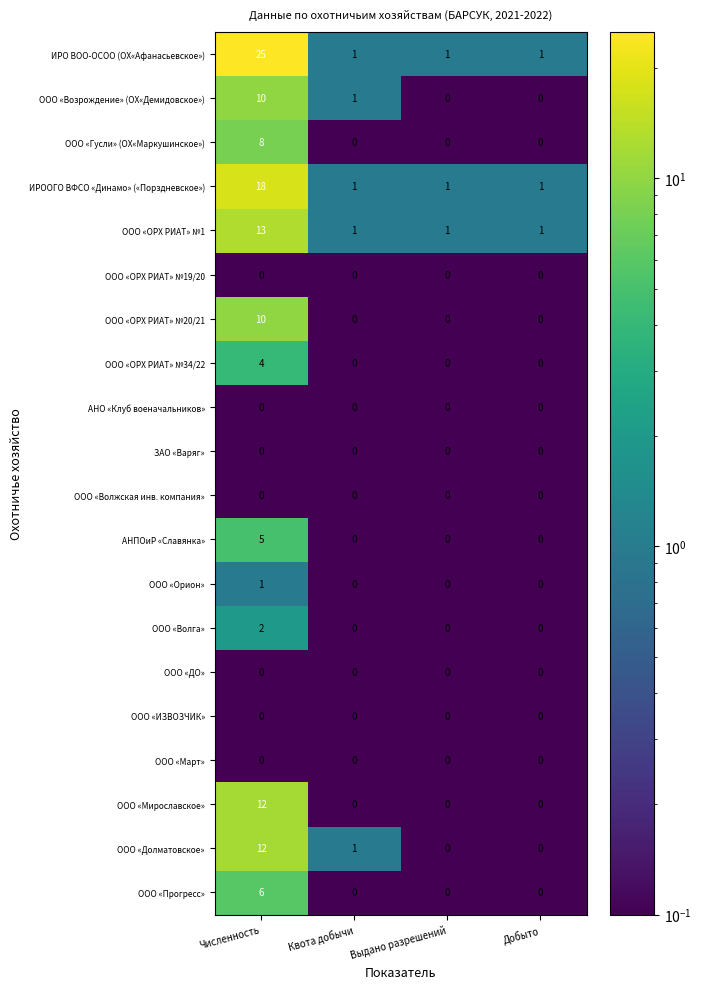

At which category does the chart reach its peak across all series?

Численность